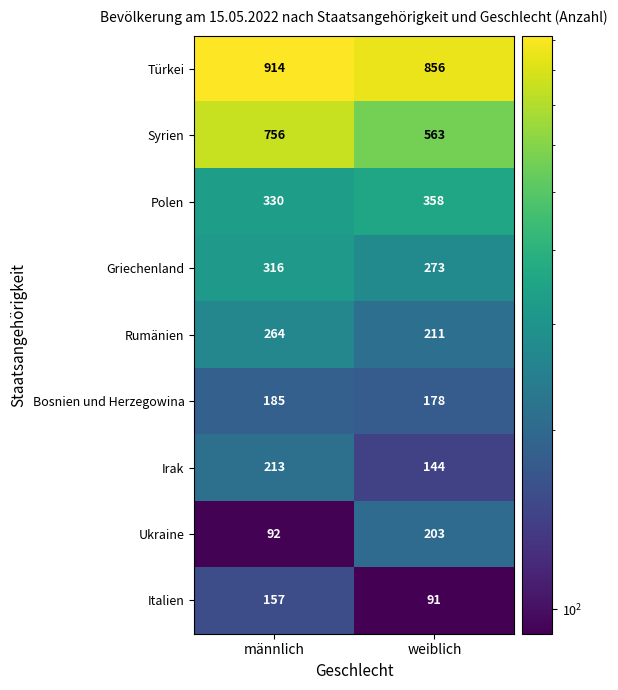

What is the average value of the Polen series?

344